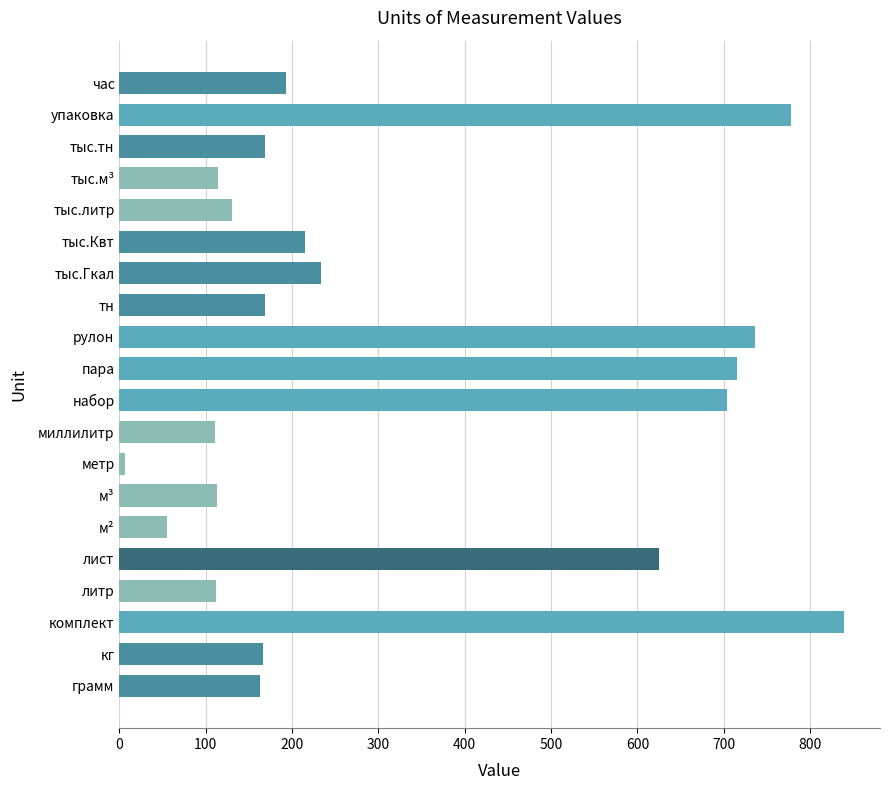

What is the sum of all values?

6346